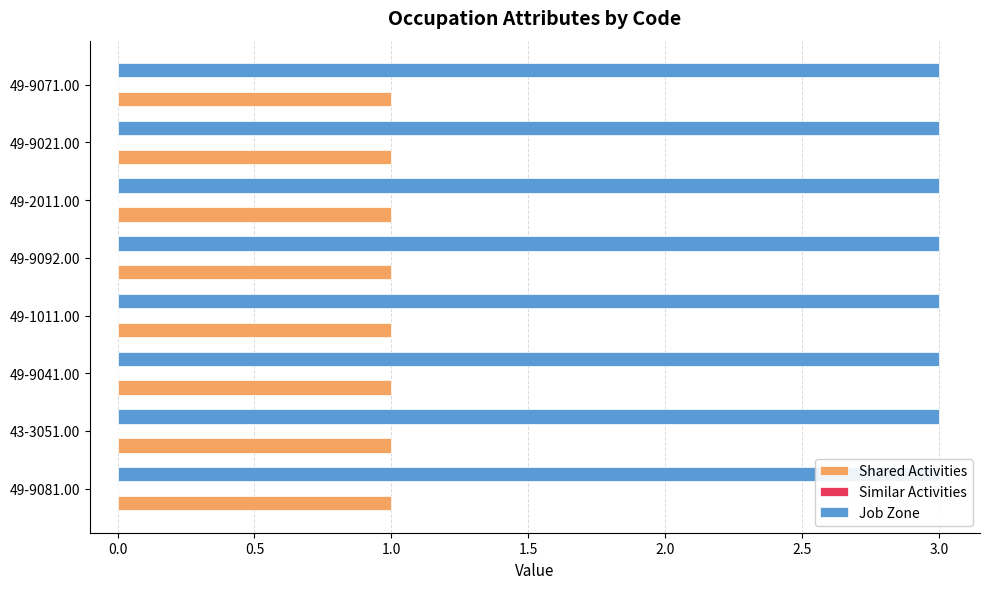

Between 43-3051.00 and 49-1011.00, which series saw the biggest shift?

Shared Activities